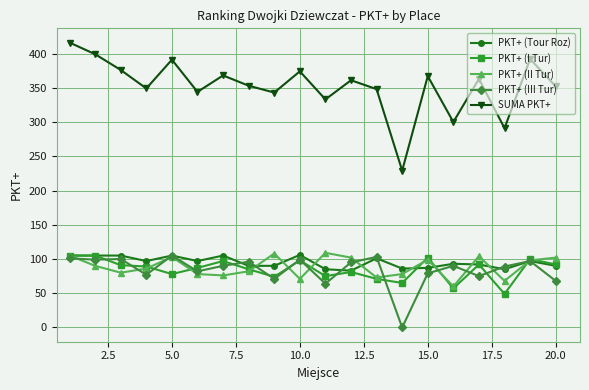

True or false: PKT+ (III Tur) has more than 1 points higher than both neighbors.

True